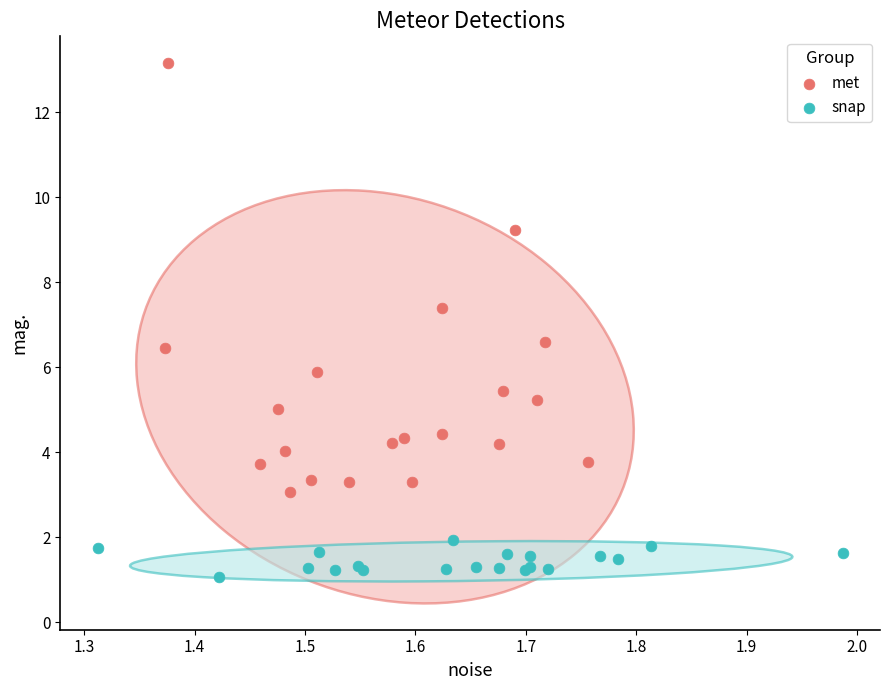

Which series has the largest Y range (max minus min)?

met